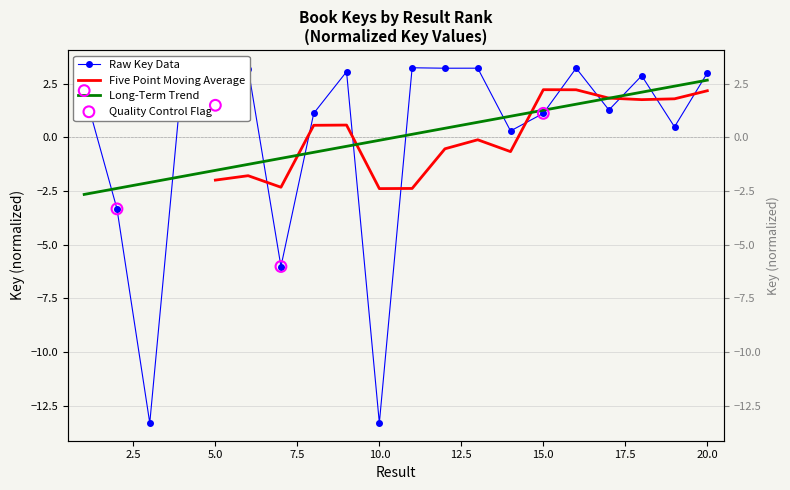

Which has a higher value, 14 or 4?

4